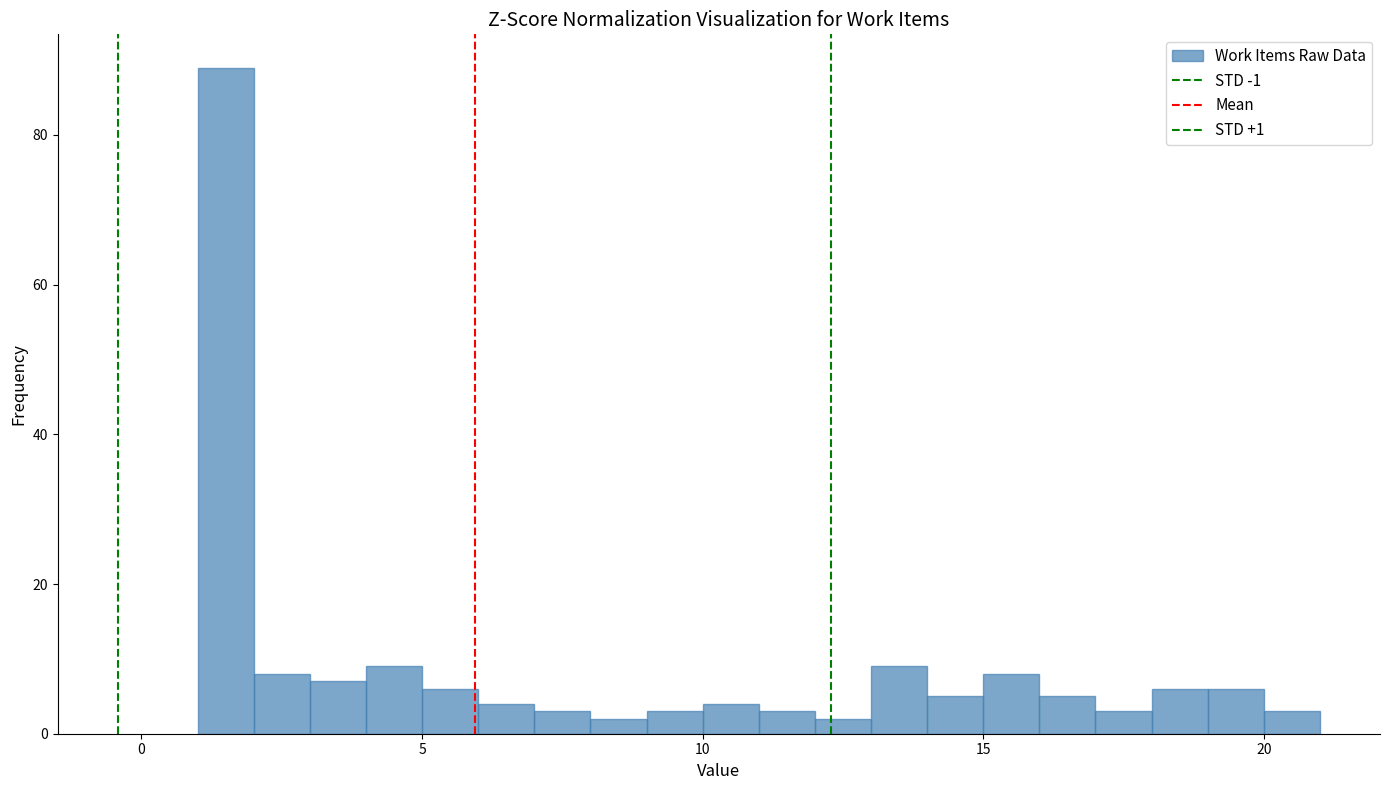

Around what value on the x-axis is the tallest bar? Give the approximate position of its centre, as read against the axis.

1.5